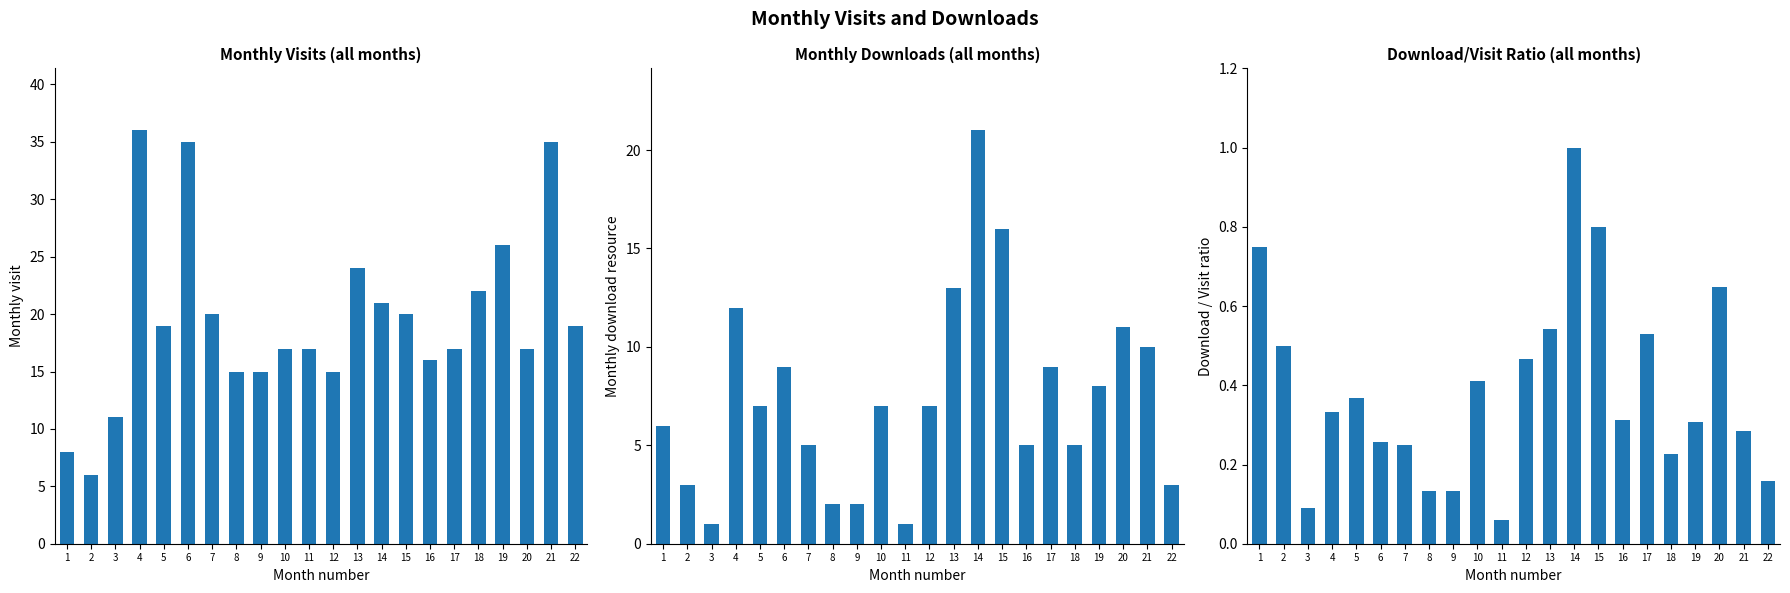

Reading right to left, list all the values displayed in this chart.

monthly_visit: 22=19.0	21=35.0	20=17.0	19=26.0	18=22.0	17=17.0	16=16.0	15=20.0	14=21.0	13=24.0	12=15.0	11=17.0	10=17.0	9=15.0	8=15.0	7=20.0	6=35.0	5=19.0	4=36.0	3=11.0	2=6.0	1=8.0
monthly_download_resource: 22=3.0	21=10.0	20=11.0	19=8.0	18=5.0	17=9.0	16=5.0	15=16.0	14=21.0	13=13.0	12=7.0	11=1.0	10=7.0	9=2.0	8=2.0	7=5.0	6=9.0	5=7.0	4=12.0	3=1.0	2=3.0	1=6.0
download/visit ratio: 22=0.2	21=0.3	20=0.6	19=0.3	18=0.2	17=0.5	16=0.3	15=0.8	14=1.0	13=0.5	12=0.5	11=0.1	10=0.4	9=0.1	8=0.1	7=0.2	6=0.3	5=0.4	4=0.3	3=0.1	2=0.5	1=0.8